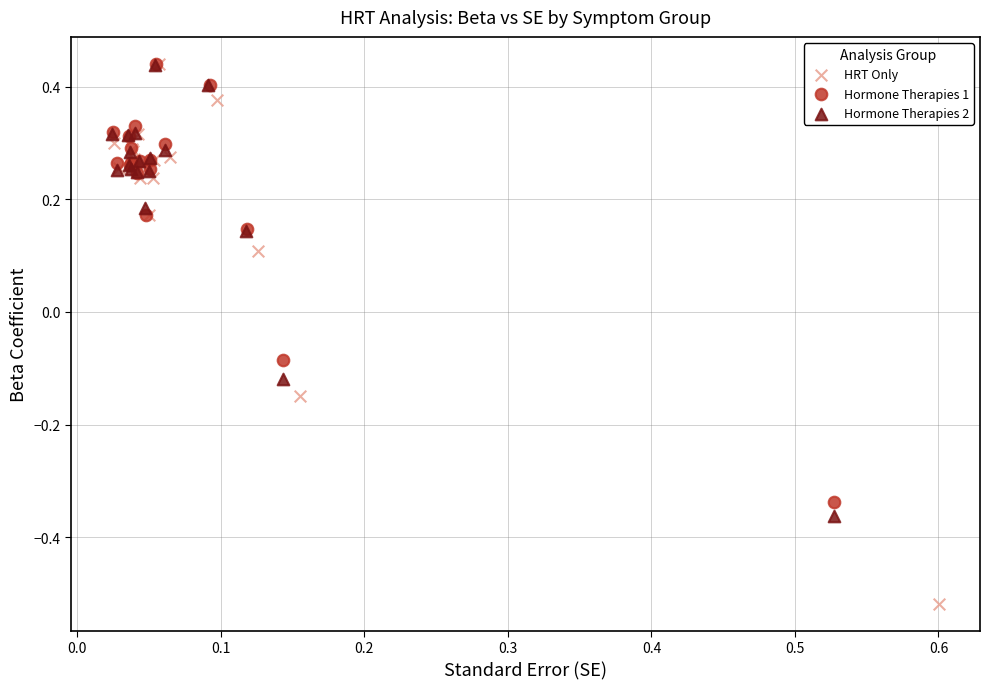

Which series has the largest Y range (max minus min)?

HRT Only